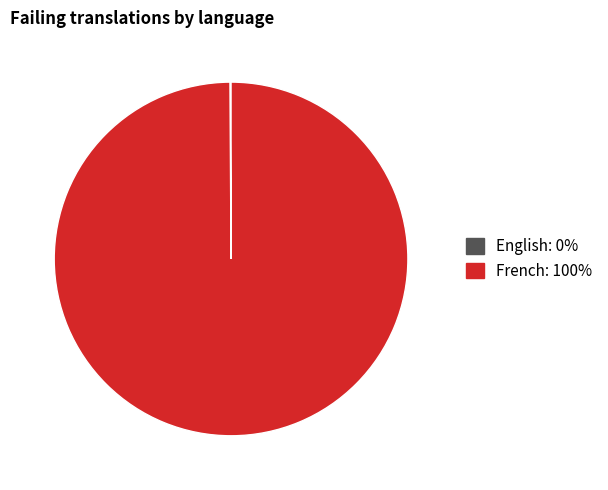

What is the largest slice in the pie chart?

French